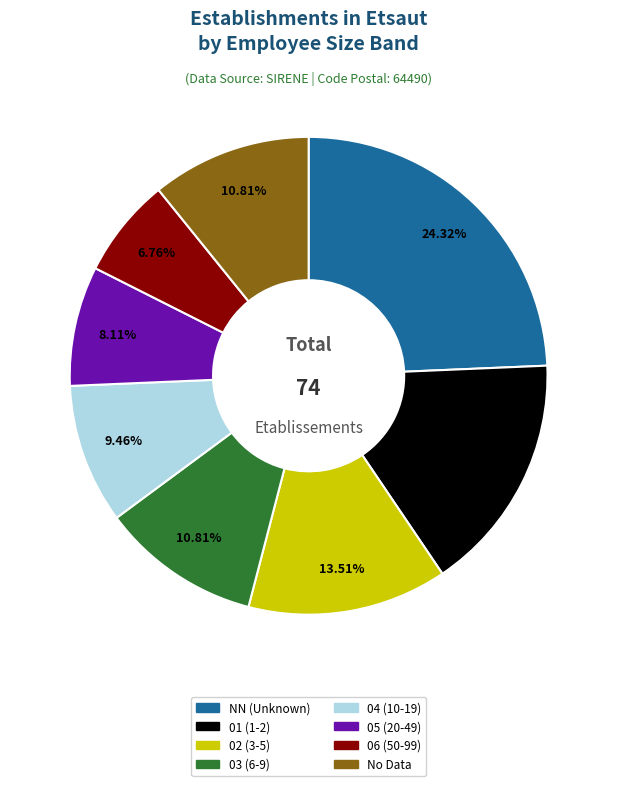

Is there any slice that represents more than half of the pie?

No